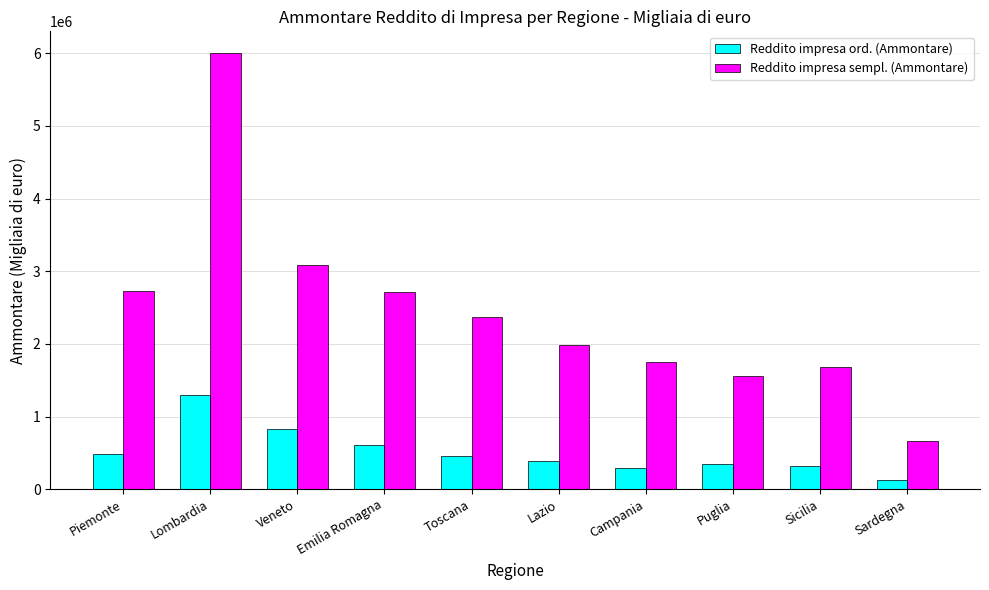

List the series in order of their peak value, highest first.

Reddito impresa sempl. (Ammontare), Reddito impresa ord. (Ammontare)